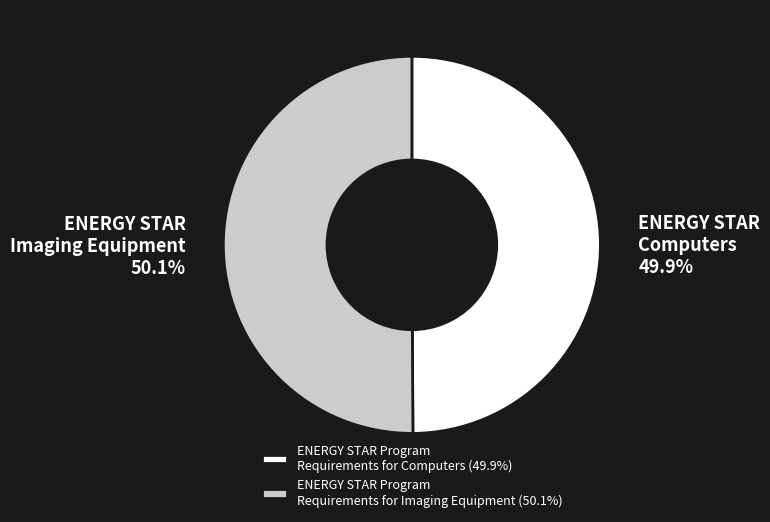

Approximately how many times larger is the value at ENERGY STAR Program Requirements for Computers compared to ENERGY STAR Program Requirements for Imaging Equipment?

1.0